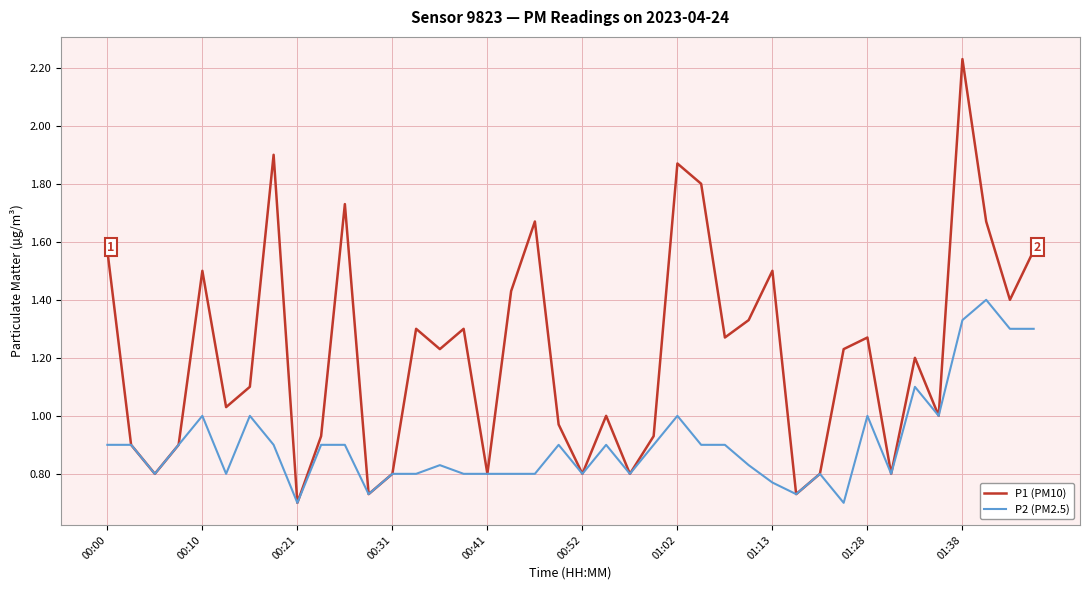

List the series in order of their peak value, lowest first.

P2 (PM2.5), P1 (PM10)